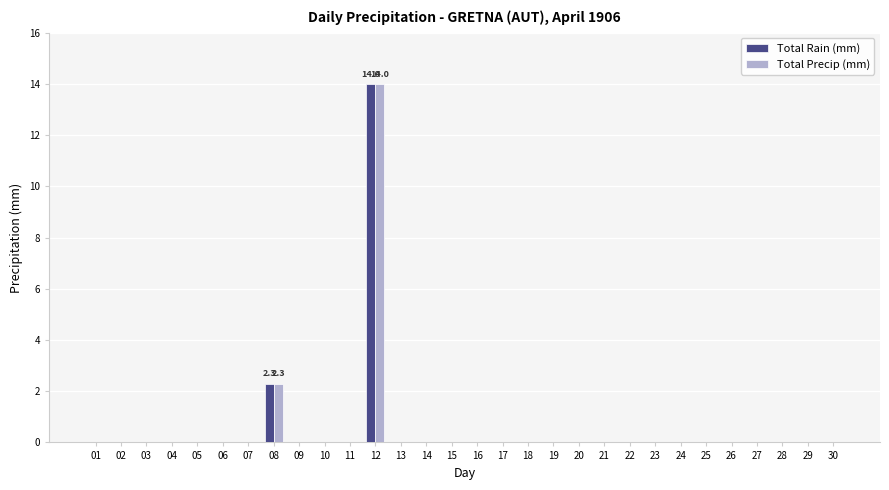

Reading left to right, extract all data points from this chart.

Total Rain (mm): 0.0	0.0	0.0	0.0	0.0	0.0	0.0	2.3	0.0	0.0	0.0	14.0	0.0	0.0	0.0	0.0	0.0	0.0	0.0	0.0	0.0	0.0	0.0	0.0	0.0	0.0	0.0	0.0	0.0	0.0
Total Precip (mm): 0.0	0.0	0.0	0.0	0.0	0.0	0.0	2.3	0.0	0.0	0.0	14.0	0.0	0.0	0.0	0.0	0.0	0.0	0.0	0.0	0.0	0.0	0.0	0.0	0.0	0.0	0.0	0.0	0.0	0.0